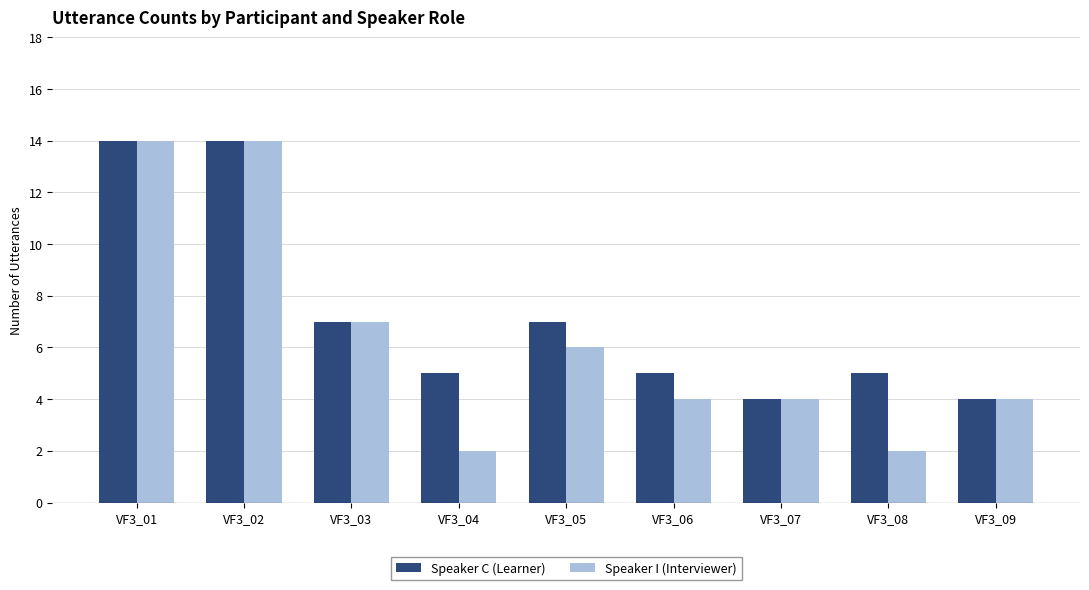

Reading right to left, list all the values displayed in this chart.

Speaker C (Learner): 4	5	4	5	7	5	7	14	14
Speaker I (Interviewer): 4	2	4	4	6	2	7	14	14